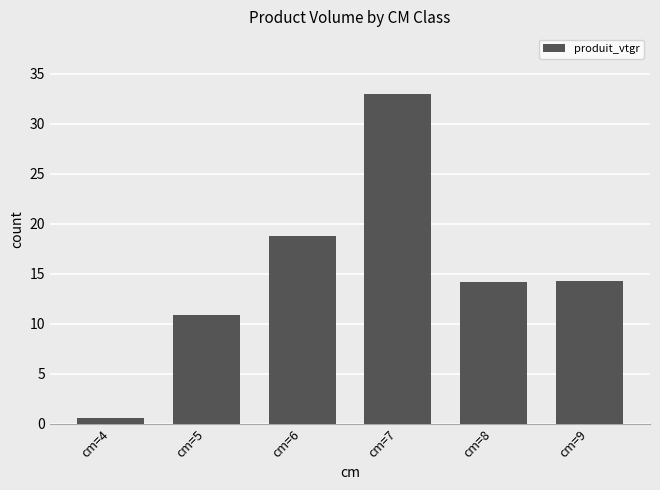

True or false: the data shows 3.8 at cm=8.

False